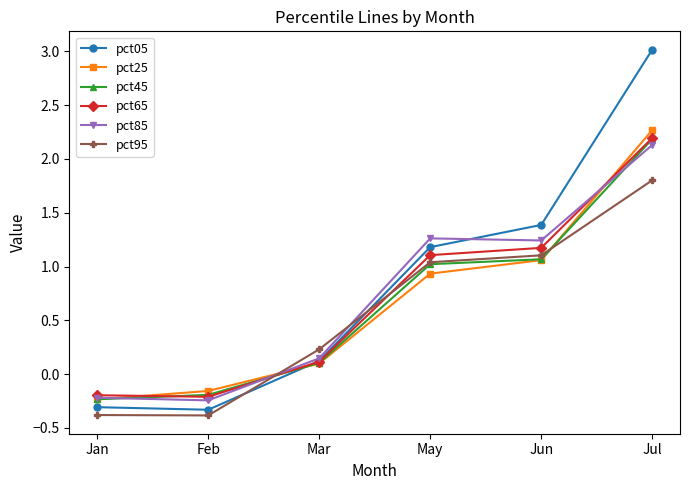

What is the maximum value for pct05?

3.0